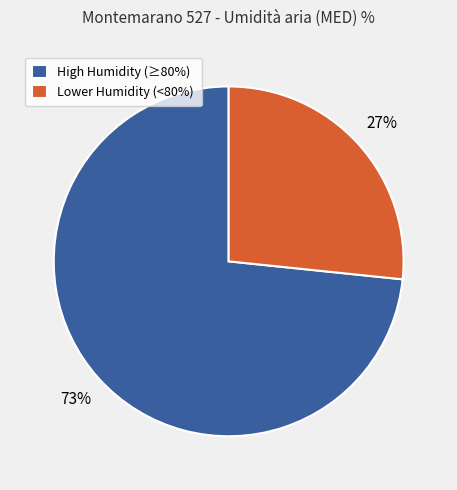

Which slice is the largest?

High Humidity (≥80%)